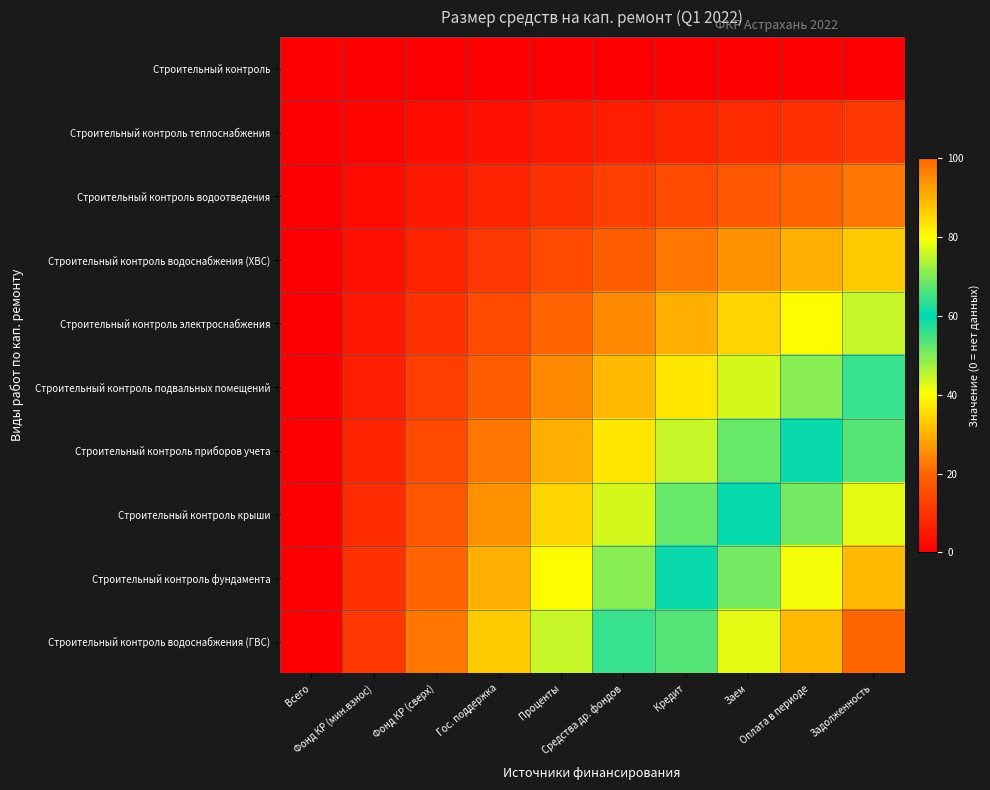

Reading left to right, transcribe all the data shown in this chart.

Строительный контроль: Всего=0.0	Фонд КР (мин.взнос)=0.0	Фонд КР (сверх)=0.0	Гос. поддержка=0.0	Проценты=0.0	Средства др. фондов=0.0	Кредит=0.0	Заем=0.0	Оплата в периоде=0.0	Задолженность=0.0
Строительный контроль теплоснабжения: Всего=0.0	Фонд КР (мин.взнос)=1.2	Фонд КР (сверх)=2.5	Гос. поддержка=3.7	Проценты=4.9	Средства др. фондов=6.2	Кредит=7.4	Заем=8.6	Оплата в периоде=9.9	Задолженность=11.1
Строительный контроль водоотведения: Всего=0.0	Фонд КР (мин.взнос)=2.5	Фонд КР (сверх)=4.9	Гос. поддержка=7.4	Проценты=9.9	Средства др. фондов=12.3	Кредит=14.8	Заем=17.3	Оплата в периоде=19.8	Задолженность=22.2
Строительный контроль водоснабжения (ХВС): Всего=0.0	Фонд КР (мин.взнос)=3.7	Фонд КР (сверх)=7.4	Гос. поддержка=11.1	Проценты=14.8	Средства др. фондов=18.5	Кредит=22.2	Заем=25.9	Оплата в периоде=29.6	Задолженность=33.3
Строительный контроль электроснабжения: Всего=0.0	Фонд КР (мин.взнос)=4.9	Фонд КР (сверх)=9.9	Гос. поддержка=14.8	Проценты=19.8	Средства др. фондов=24.7	Кредит=29.6	Заем=34.6	Оплата в периоде=39.5	Задолженность=44.4
Строительный контроль подвальных помещений: Всего=0.0	Фонд КР (мин.взнос)=6.2	Фонд КР (сверх)=12.3	Гос. поддержка=18.5	Проценты=24.7	Средства др. фондов=30.9	Кредит=37.0	Заем=43.2	Оплата в периоде=49.4	Задолженность=55.6
Строительный контроль приборов учета: Всего=0.0	Фонд КР (мин.взнос)=7.4	Фонд КР (сверх)=14.8	Гос. поддержка=22.2	Проценты=29.6	Средства др. фондов=37.0	Кредит=44.4	Заем=51.9	Оплата в периоде=59.3	Задолженность=66.7
Строительный контроль крыши: Всего=0.0	Фонд КР (мин.взнос)=8.6	Фонд КР (сверх)=17.3	Гос. поддержка=25.9	Проценты=34.6	Средства др. фондов=43.2	Кредит=51.9	Заем=60.5	Оплата в периоде=69.1	Задолженность=77.8
Строительный контроль фундамента: Всего=0.0	Фонд КР (мин.взнос)=9.9	Фонд КР (сверх)=19.8	Гос. поддержка=29.6	Проценты=39.5	Средства др. фондов=49.4	Кредит=59.3	Заем=69.1	Оплата в периоде=79.0	Задолженность=88.9
Строительный контроль водоснабжения (ГВС): Всего=0.0	Фонд КР (мин.взнос)=11.1	Фонд КР (сверх)=22.2	Гос. поддержка=33.3	Проценты=44.4	Средства др. фондов=55.6	Кредит=66.7	Заем=77.8	Оплата в периоде=88.9	Задолженность=100.0